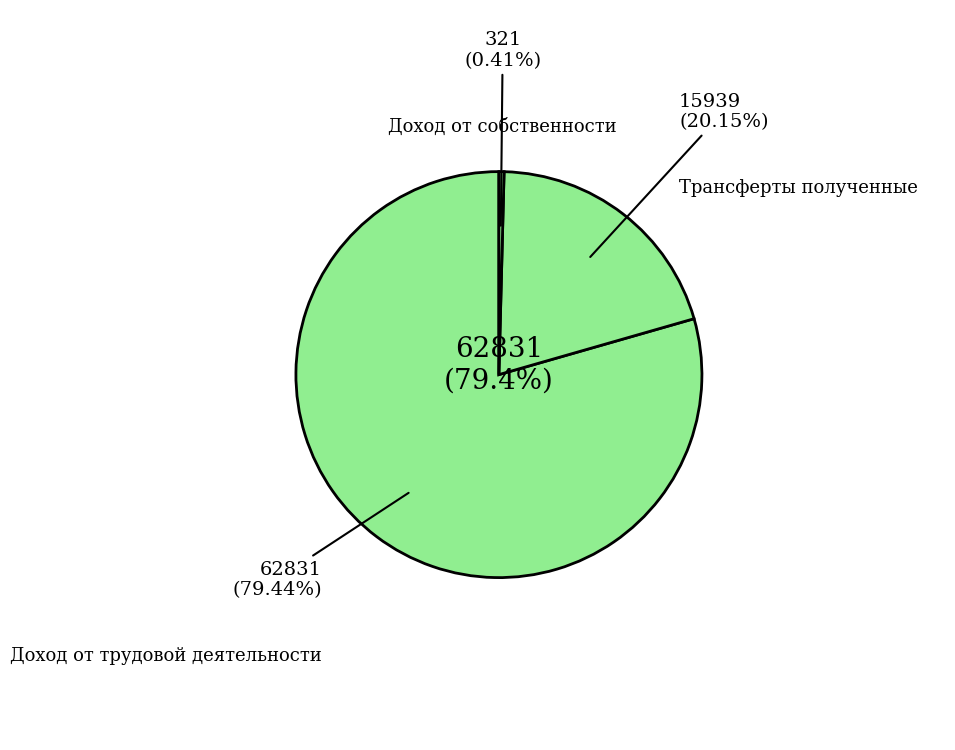

To the nearest percent, what is the difference between the largest and smallest slice percentages?

79%